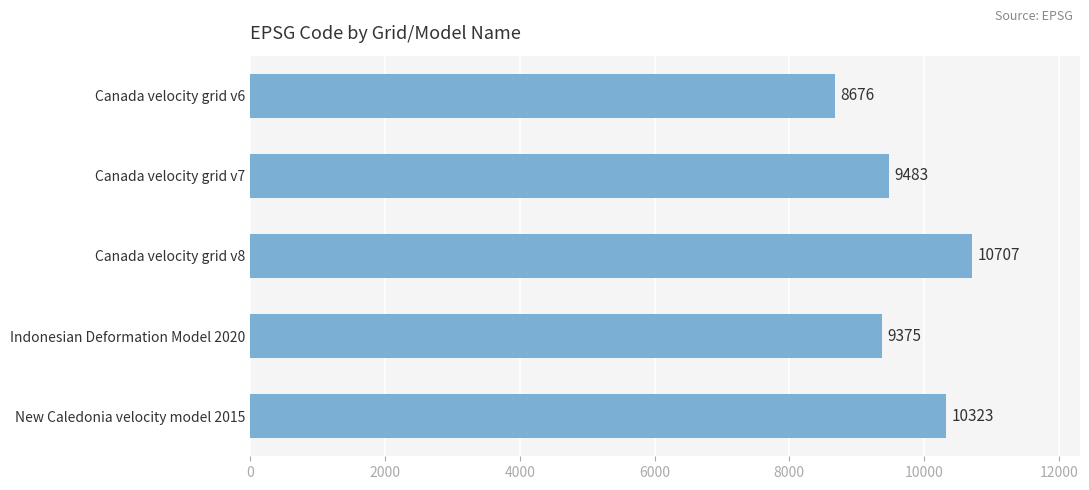

Are the bars grouped side by side (vs. stacked)?

No